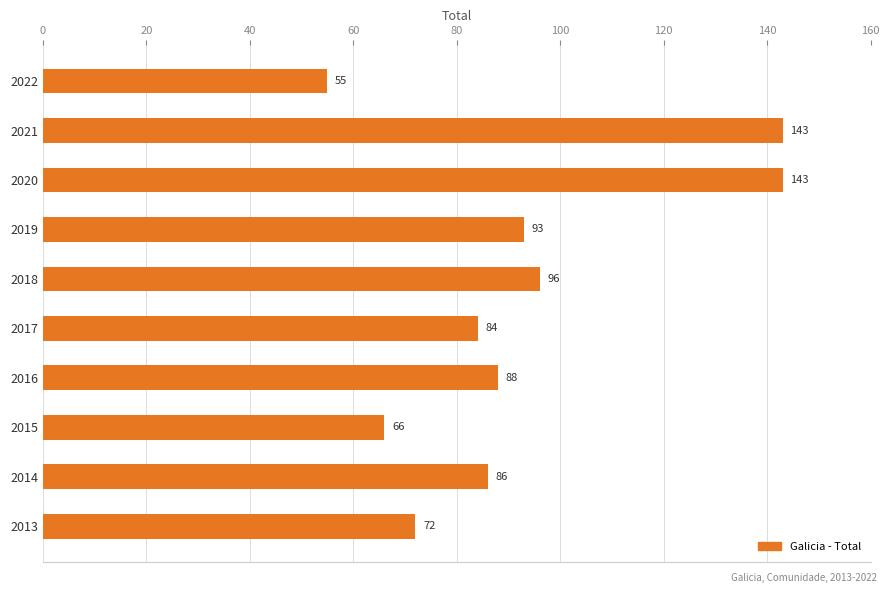

How many bars are there in total?

10